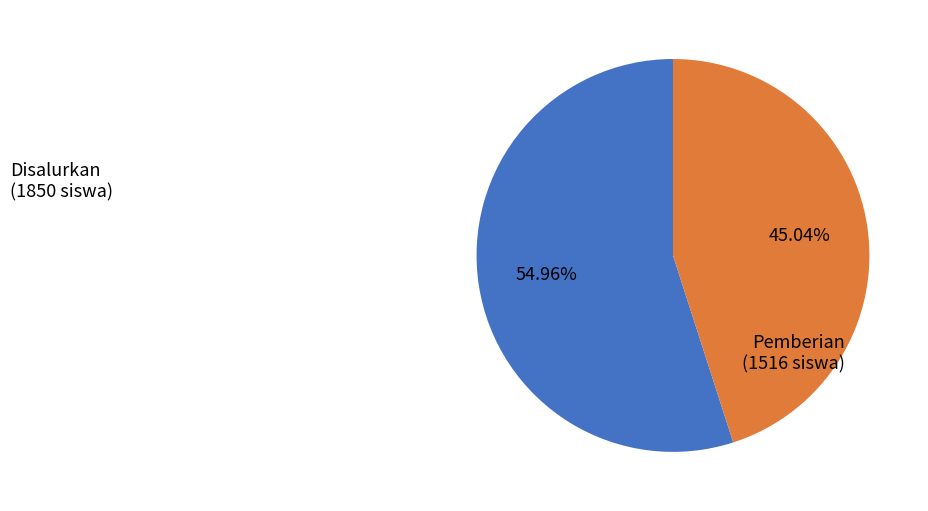

Is there a majority slice in this chart?

Yes